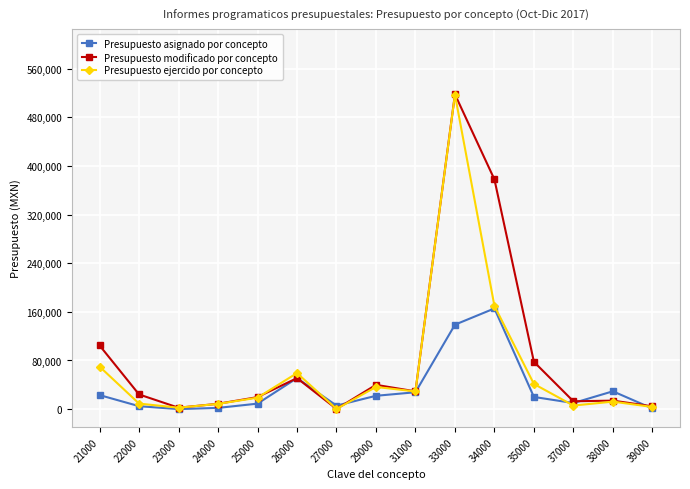

How many interior local peaks does the Presupuesto modificado por concepto series have?

4